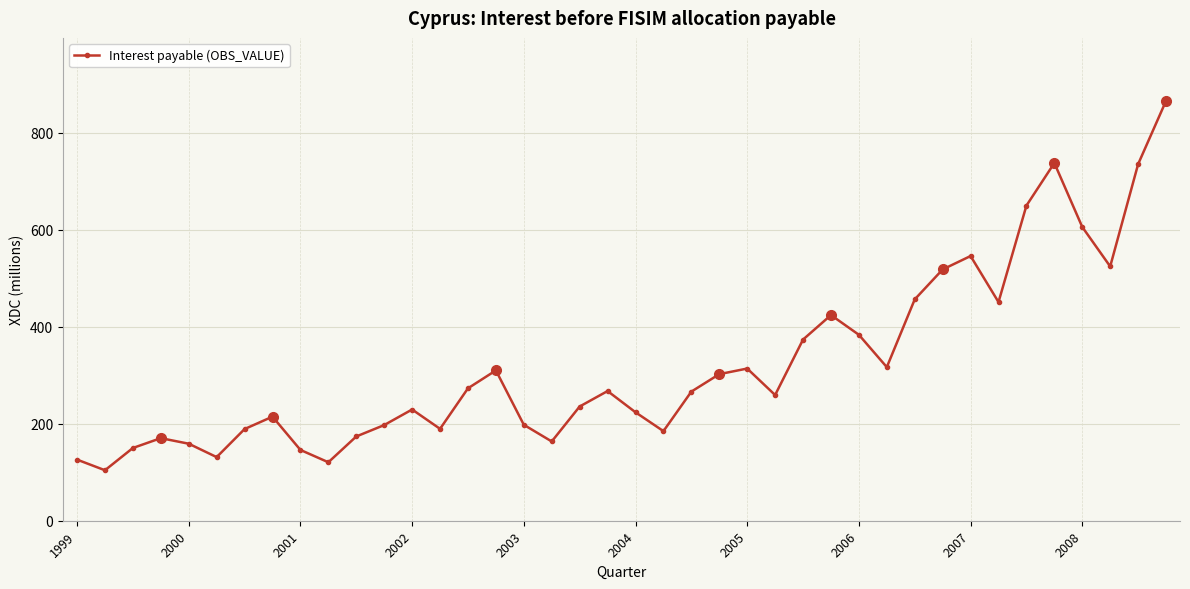

What is the difference between the maximum and minimum values?

761.4